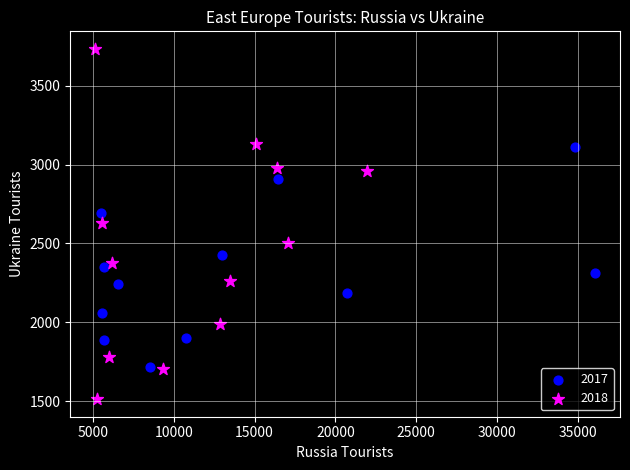

Which series reaches the maximum Y coordinate?

2018